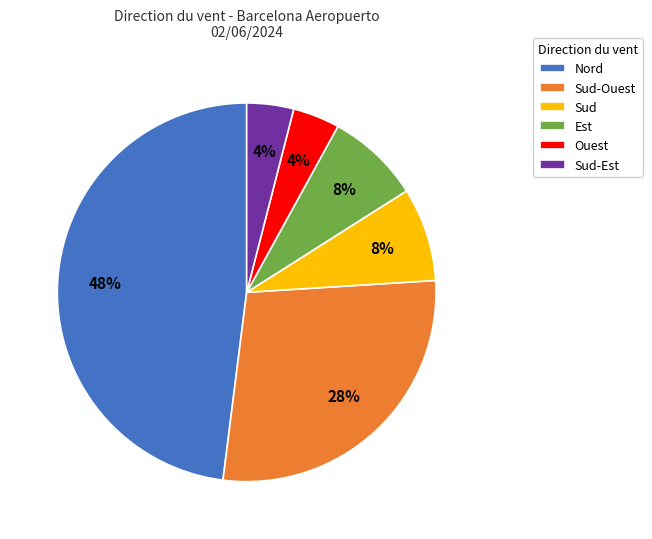

To the nearest percent, what portion does Est represent?

8%